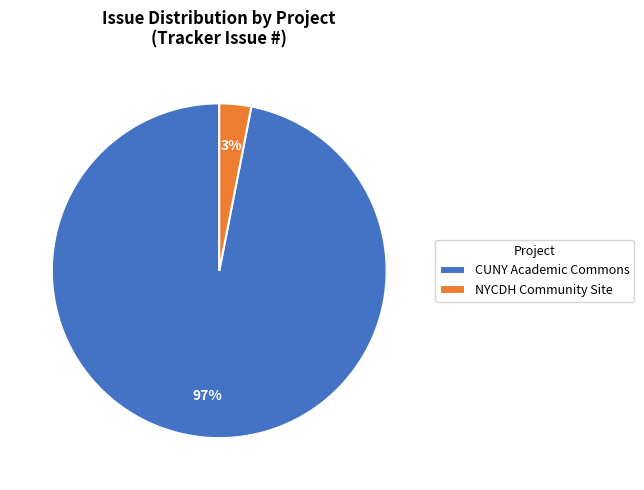

Which has a higher value, NYCDH Community Site or CUNY Academic Commons?

CUNY Academic Commons